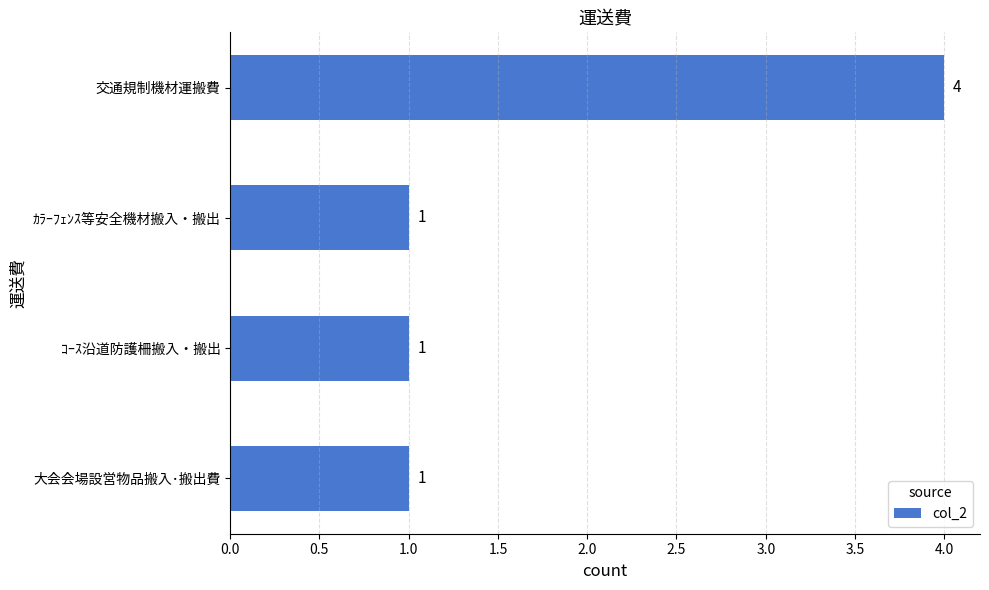

What is the difference between the maximum and minimum values?

3